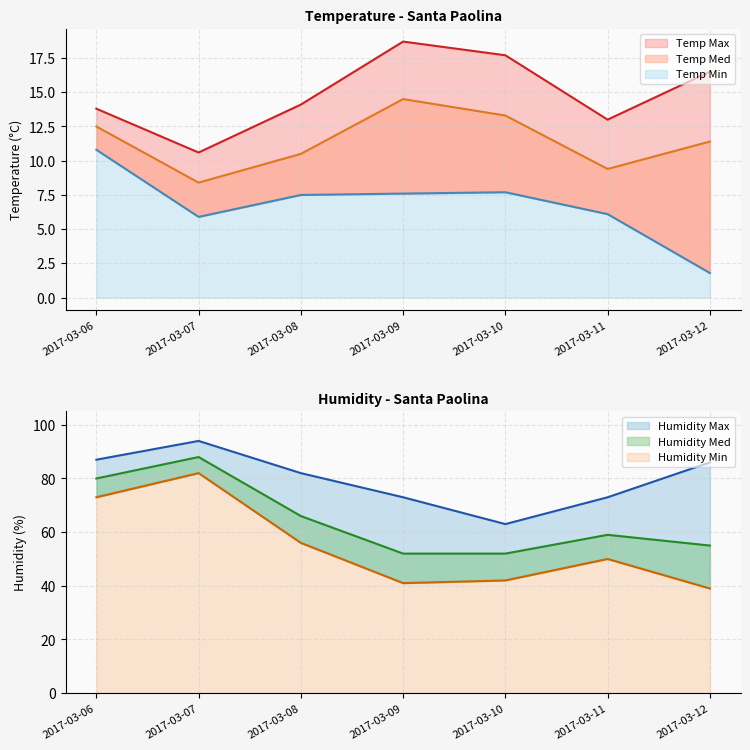

True or false: Temp Min has more than 0 points higher than both neighbors.

True